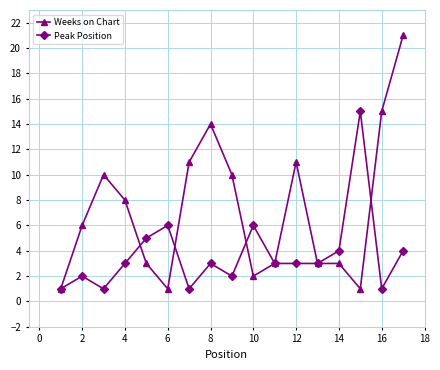

List the series in order of their peak value, highest first.

Weeks on Chart, Peak Position